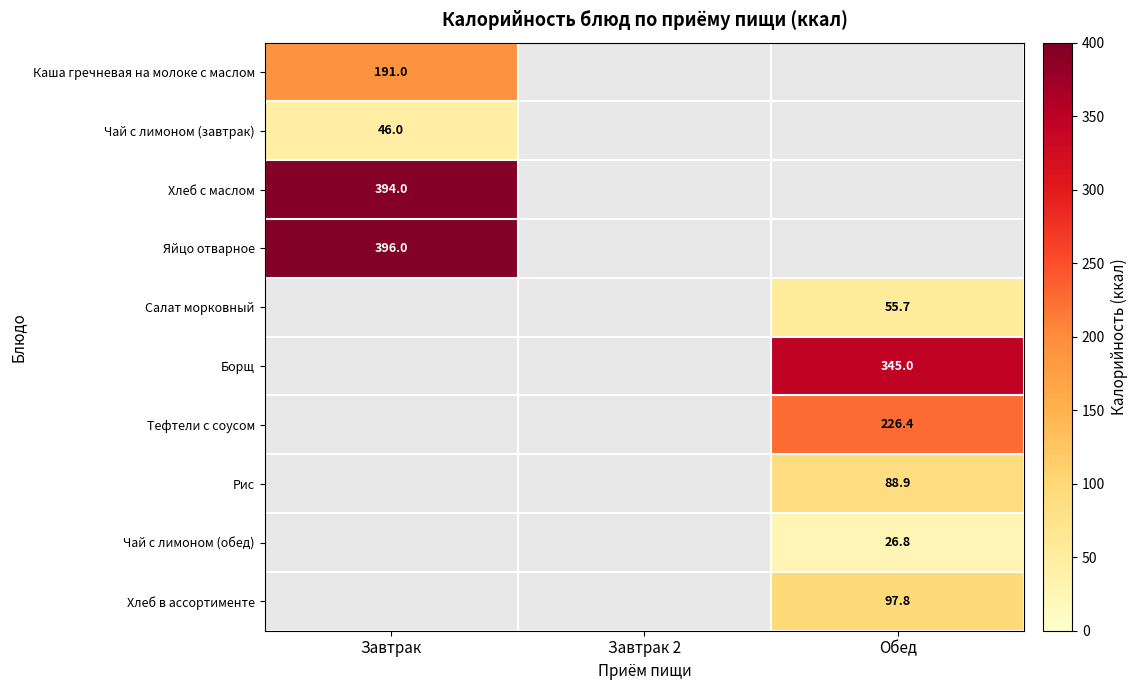

Is it true that Салат морковный equals 98.5 at Обед?

False